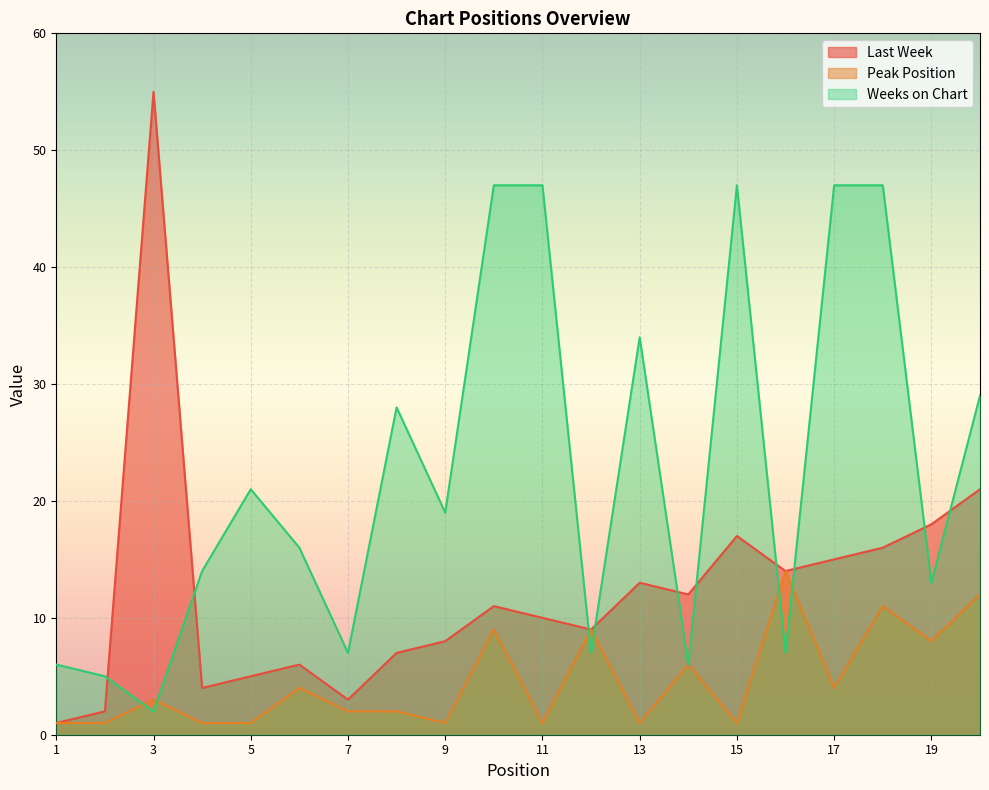

At which category does Weeks on Chart reach its first local valley?

3